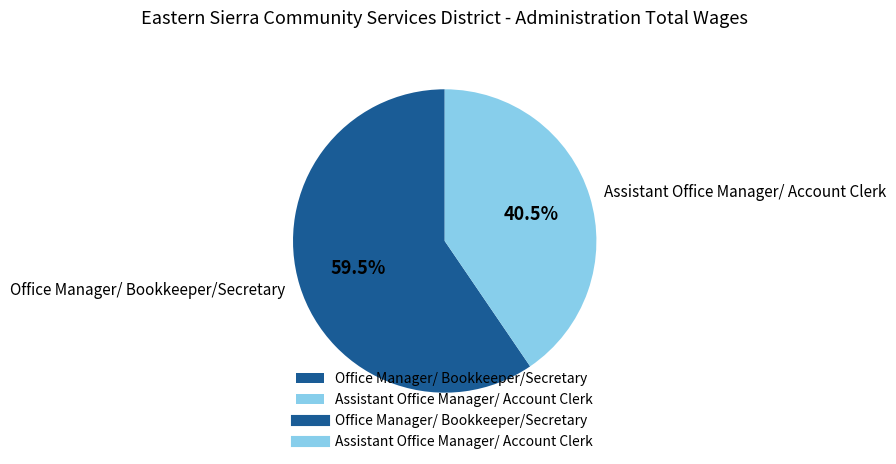

Which slice is the largest?

Office Manager/ Bookkeeper/Secretary